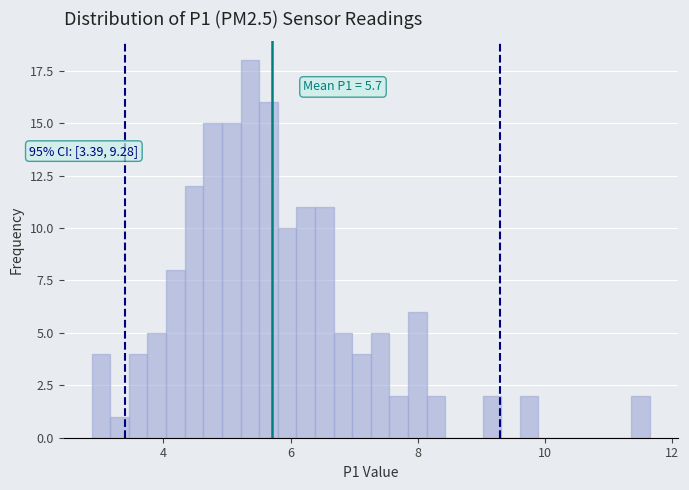

Around what value on the x-axis is the tallest bar? Give the approximate position of its centre, as read against the axis.

5.4